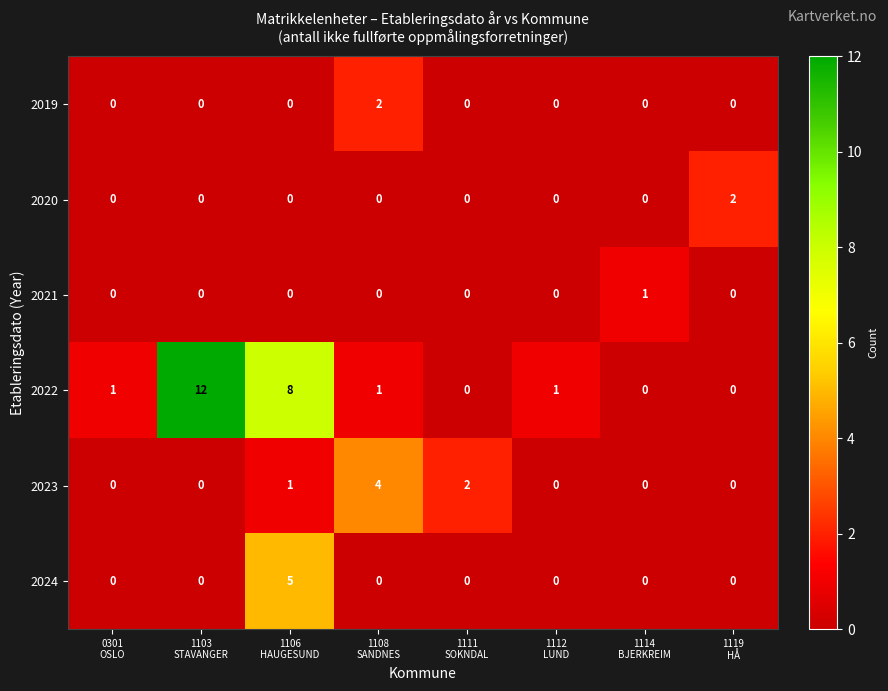

At how many categories does at least one series exceed 0?

8